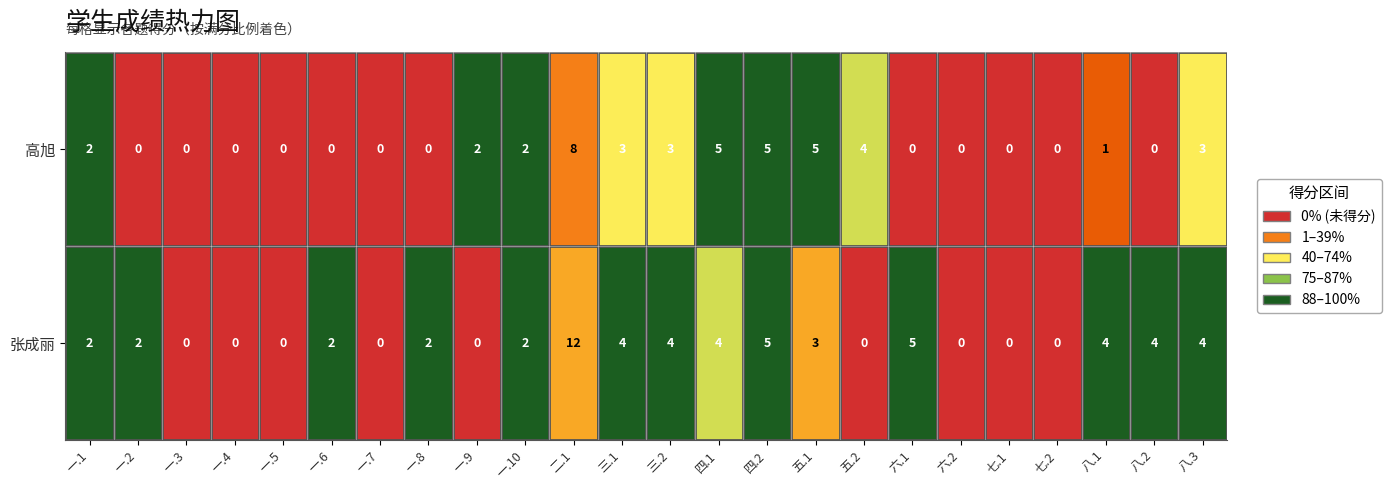

Rank the series by their maximum value, from lowest to highest.

高旭, 张成丽